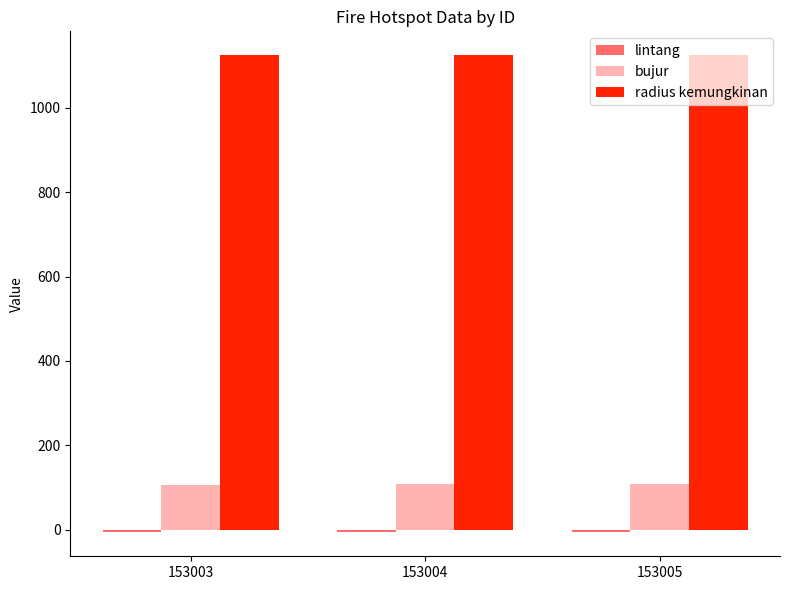

At how many categories does at least one series exceed 863?

3